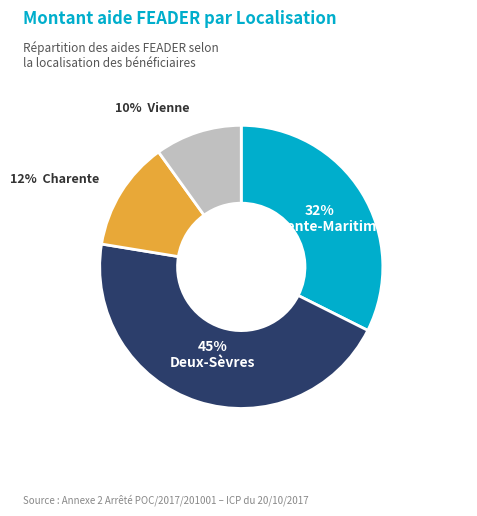

Does any single category account for the majority?

No